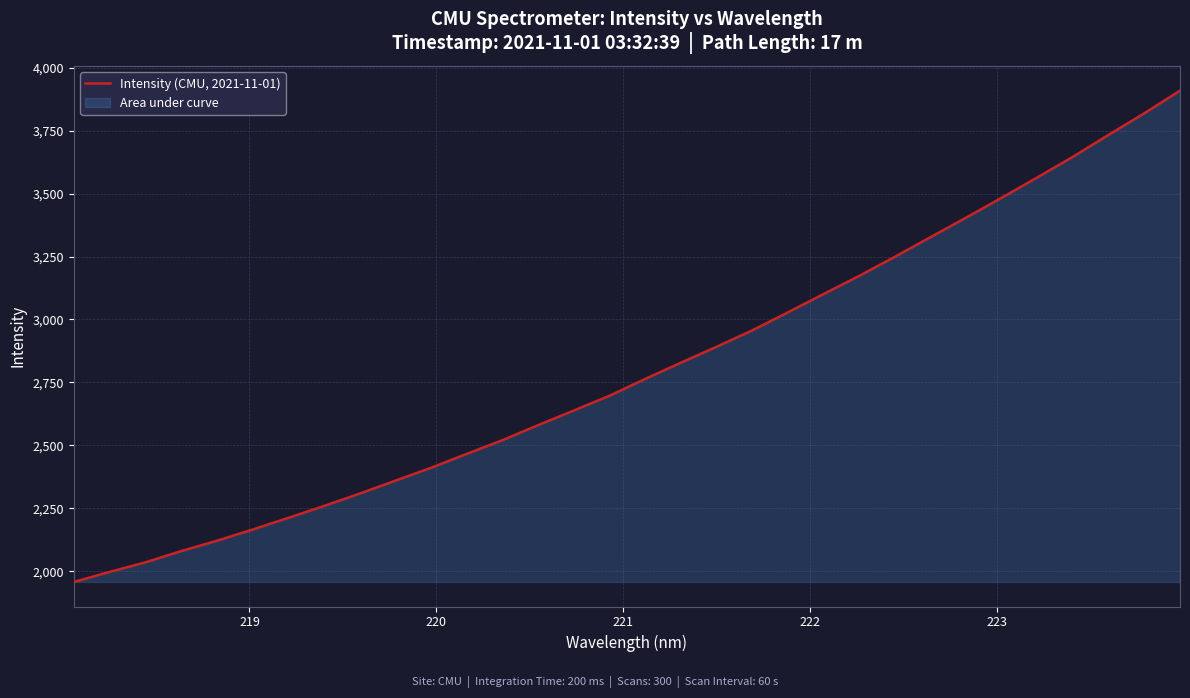

What is the maximum value shown in the chart?

3908.9